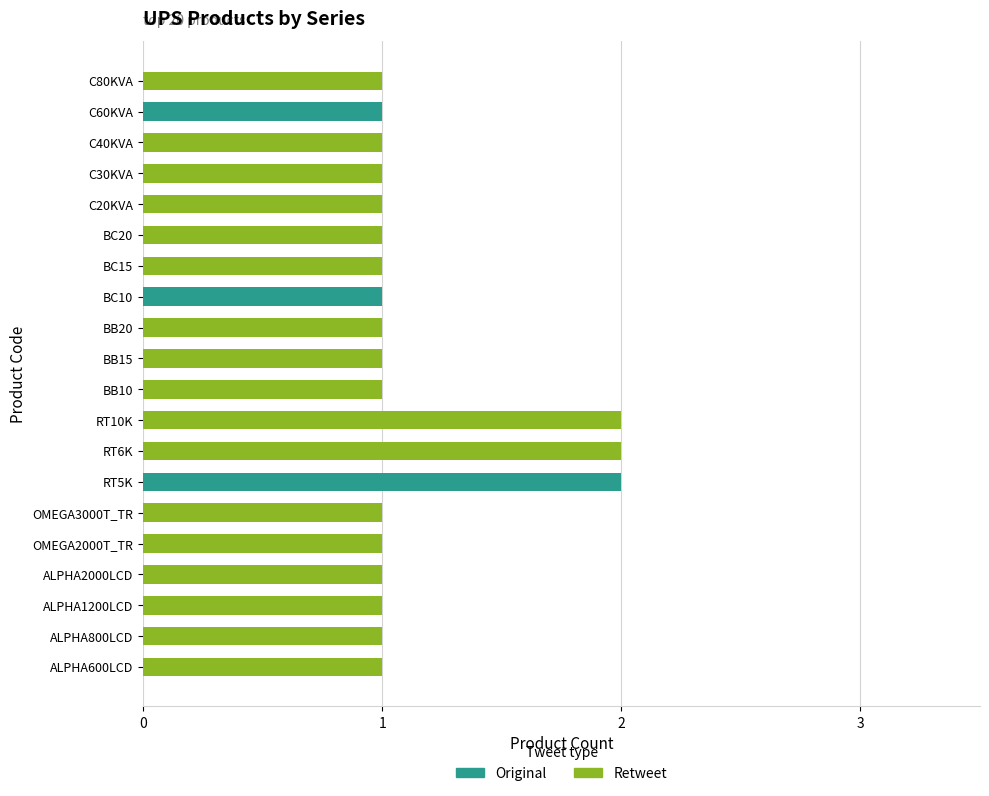

Which series has the largest total across all categories?

Retweet